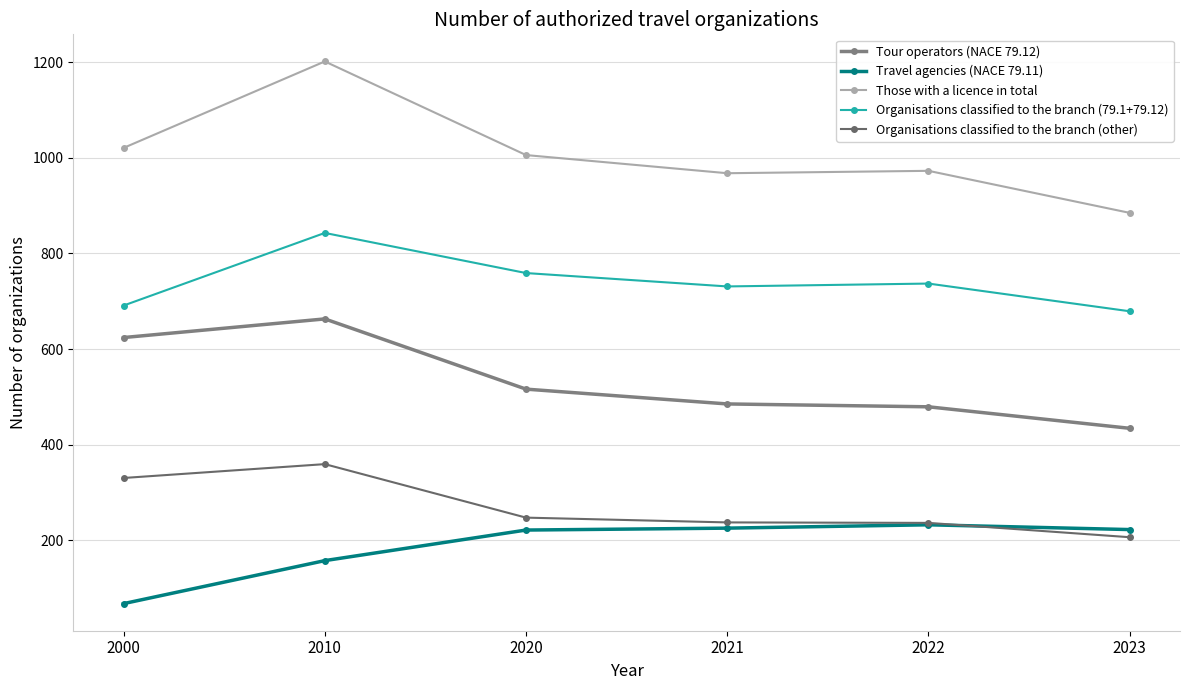

Which has a higher value, 2020 or 2022?

2020